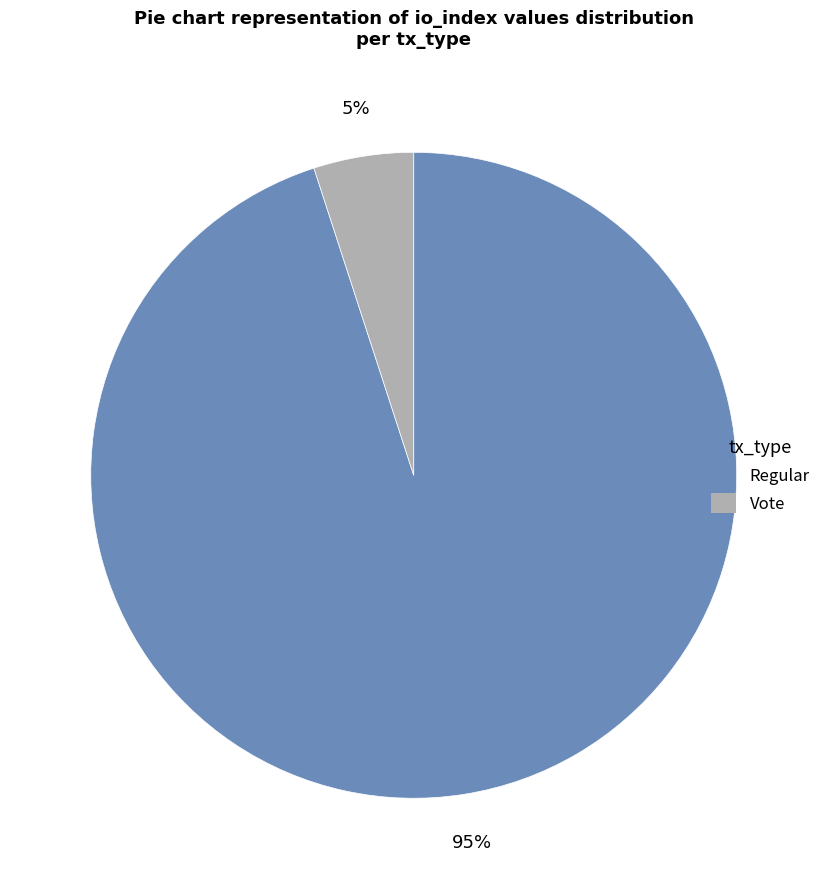

To the nearest percent, what percentage of the pie is Regular?

95%